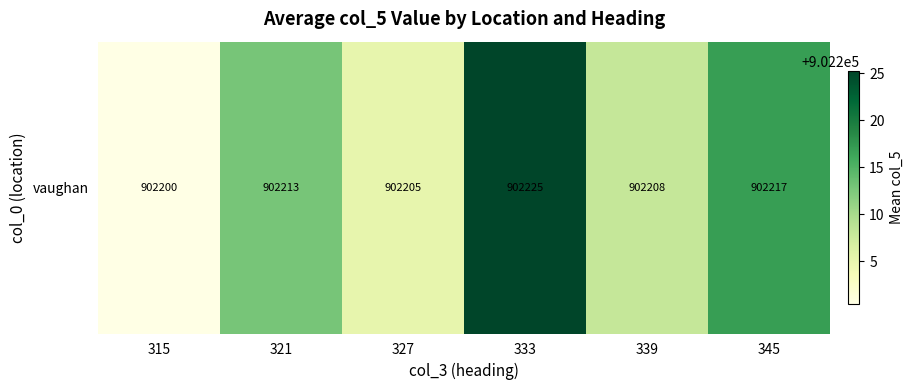

Reading left to right, transcribe all the data shown in this chart.

315=902200.4	321=902212.9	327=902205.2	333=902225.2	339=902208.0	345=902217.0